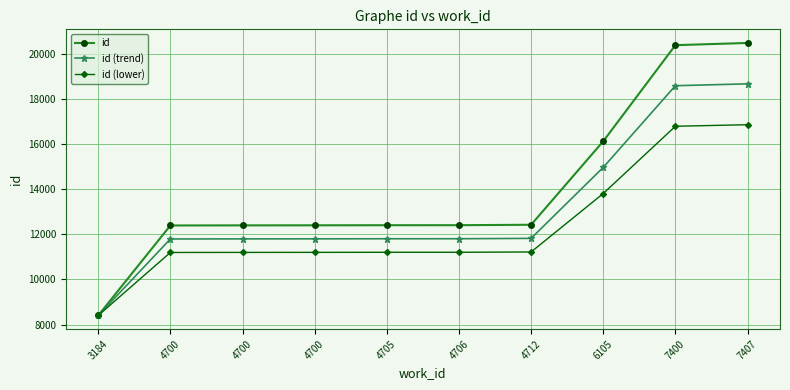

What is the sum of the id (trend) values at 4700 and 4706?

23607.7